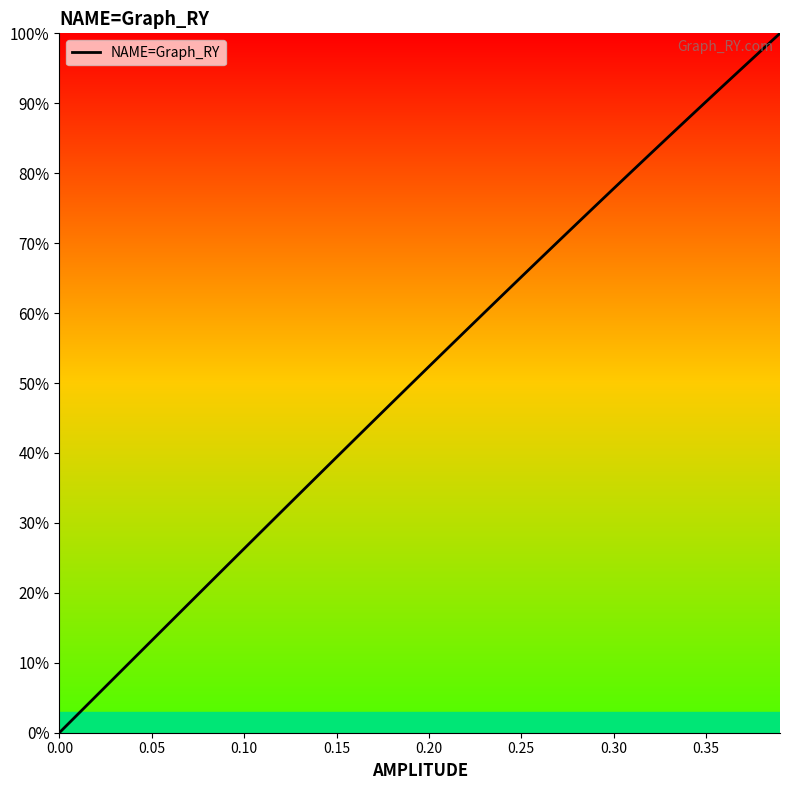

Reading left to right, what are all the values shown in this chart?

0.0	0.0	0.1	0.1	0.1	0.1	0.2	0.2	0.2	0.2	0.3	0.3	0.3	0.3	0.4	0.4	0.4	0.4	0.5	0.5	0.5	0.5	0.6	0.6	0.6	0.7	0.7	0.7	0.7	0.8	0.8	0.8	0.8	0.9	0.9	0.9	0.9	1.0	1.0	1.0